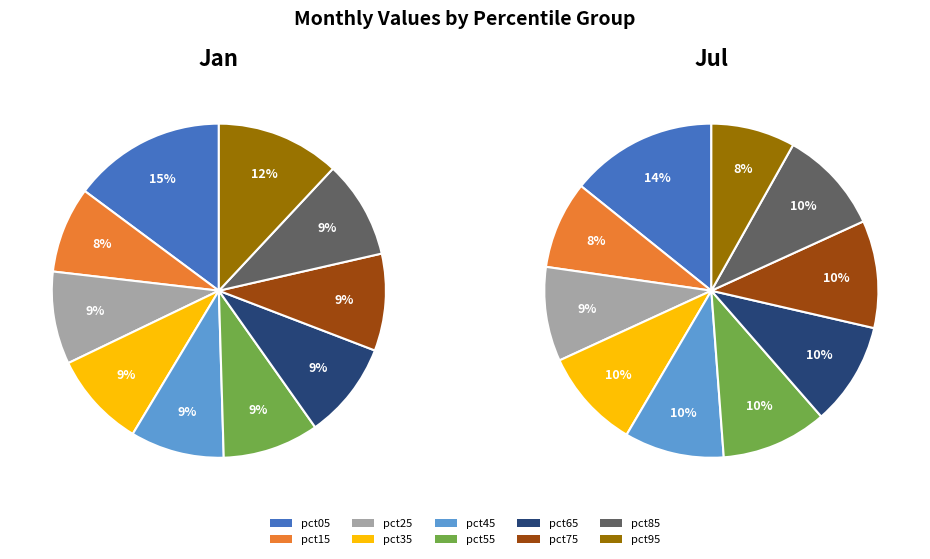

To the nearest percent, what percentage of the pie is pct75?

9%